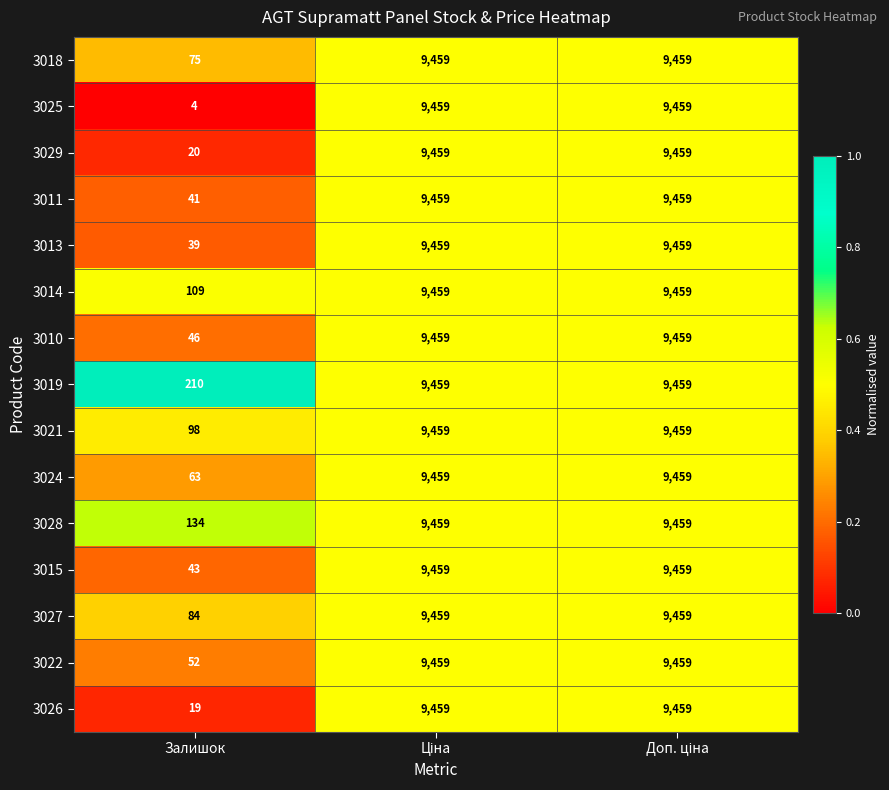

Which series has the largest total across all categories?

3019